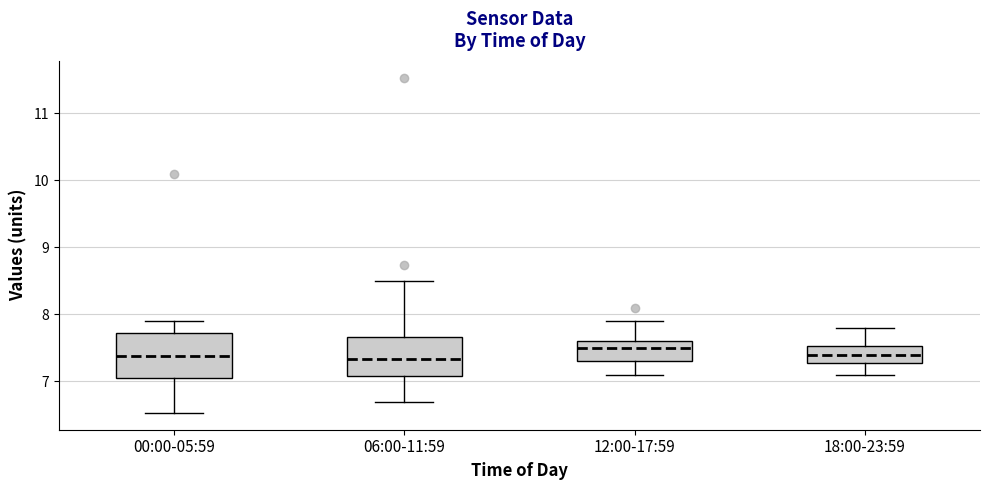

Reading left to right, read every box against the y-axis: the position of its median line, the range the box covers, and the ends of its whiskers. The values are not printed on the chart, so give them approximately, as read against the axis.

00:00-05:59: median 7.4, box 7.1 to 7.7, whiskers 6.5 to 7.9
06:00-11:59: median 7.3, box 7.1 to 7.7, whiskers 6.7 to 8.5
12:00-17:59: median 7.5, box 7.3 to 7.6, whiskers 7.1 to 7.9
18:00-23:59: median 7.4, box 7.3 to 7.5, whiskers 7.1 to 7.8